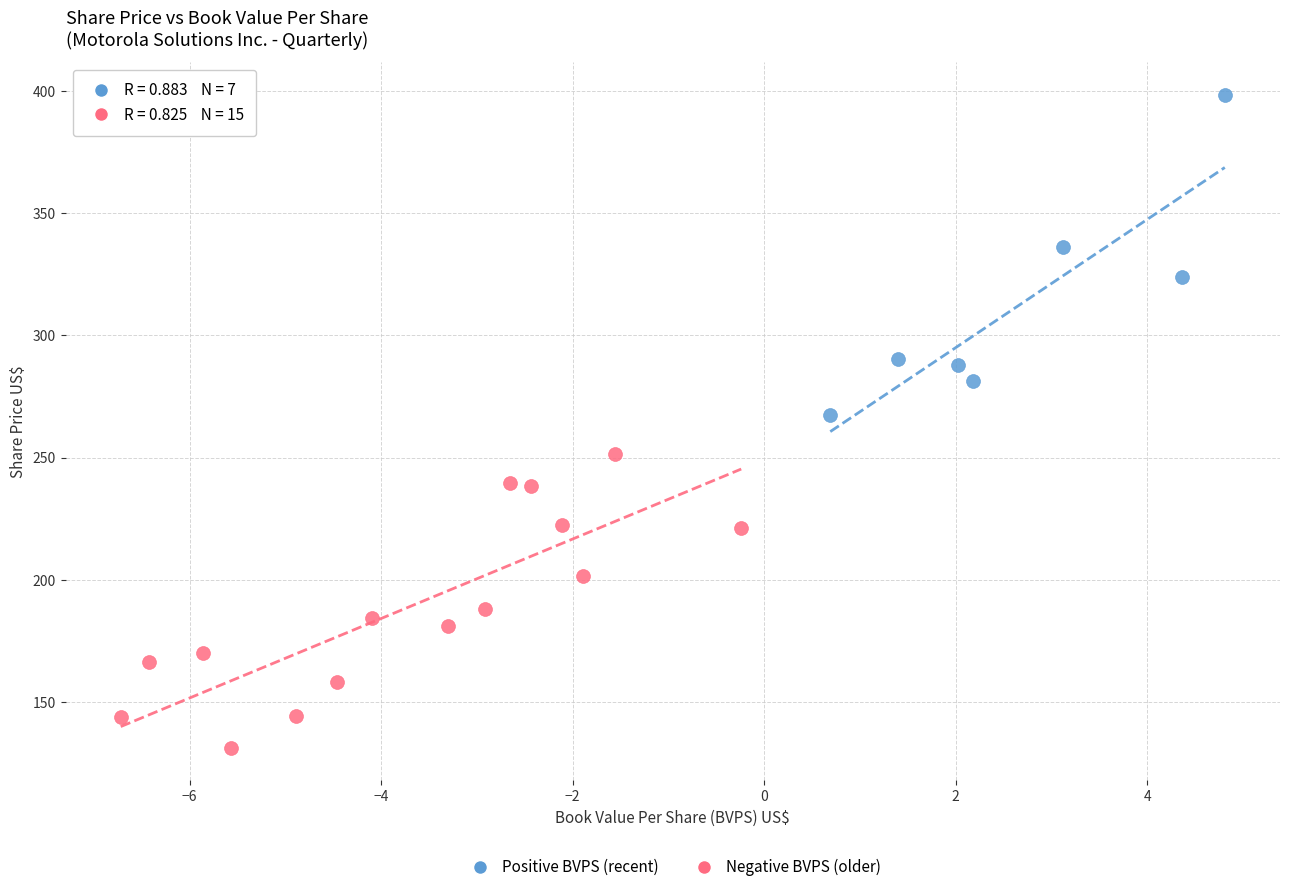

Which series reaches the maximum Y coordinate?

Positive BVPS (recent)